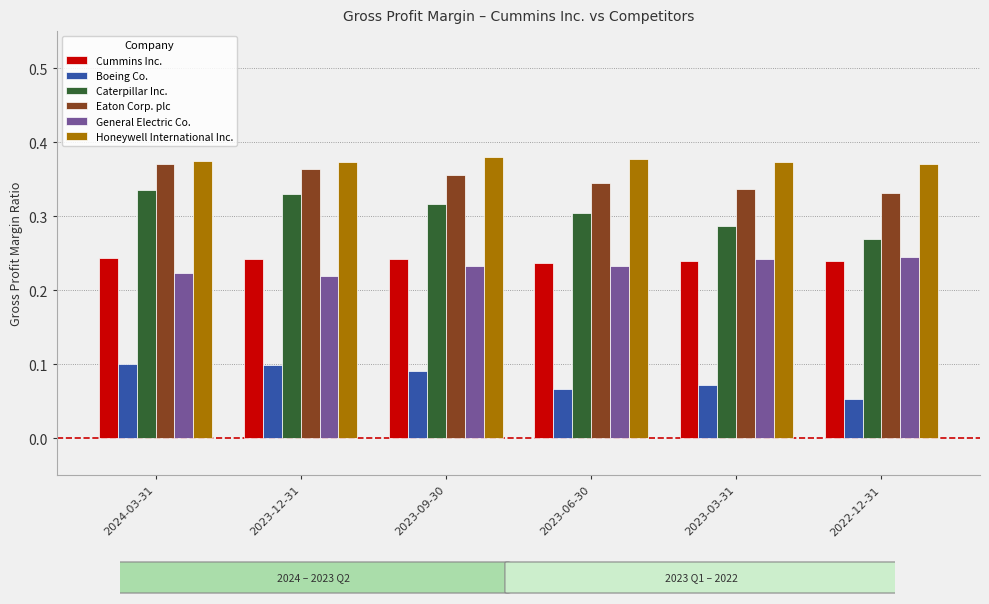

Count the Eaton Corp. plc values in the range 0 to 1.

6